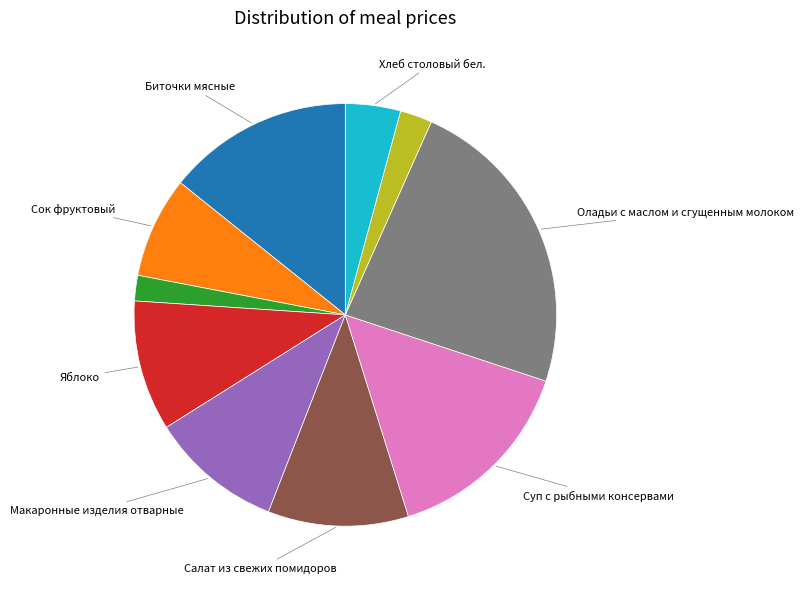

Count the number of slices in the pie.

10